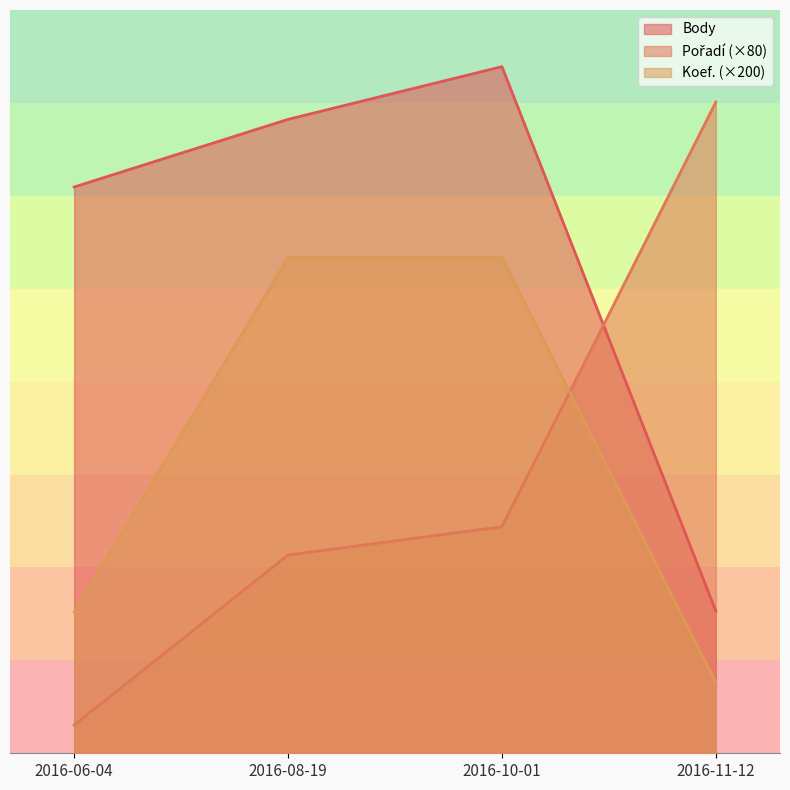

Where is the first local maximum for Body?

2016-10-01